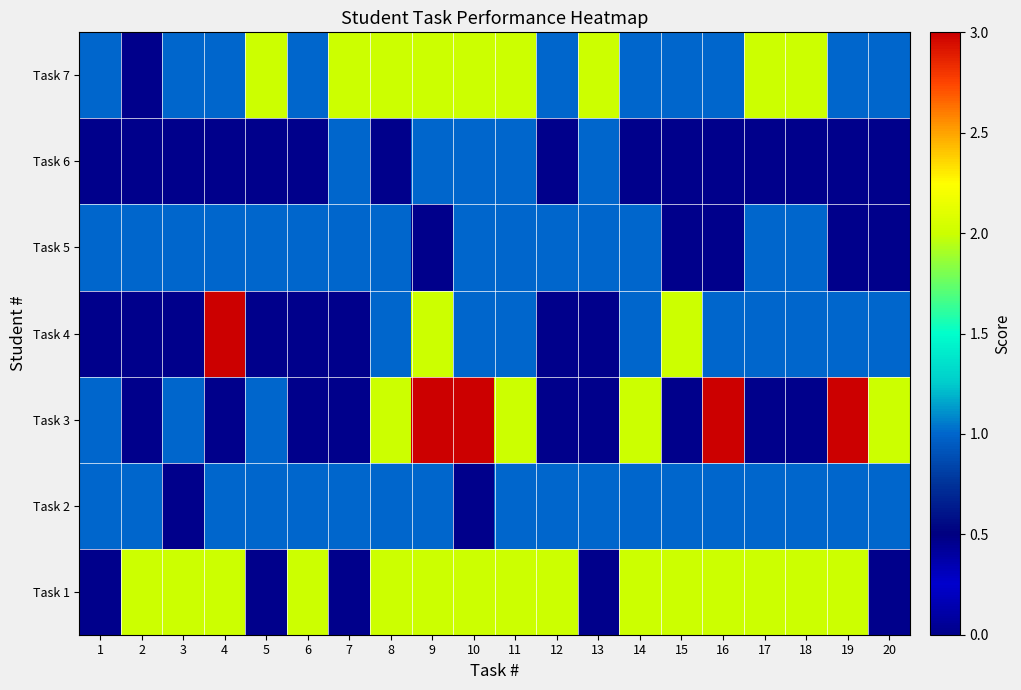

What is the total value across all series at 1?

4